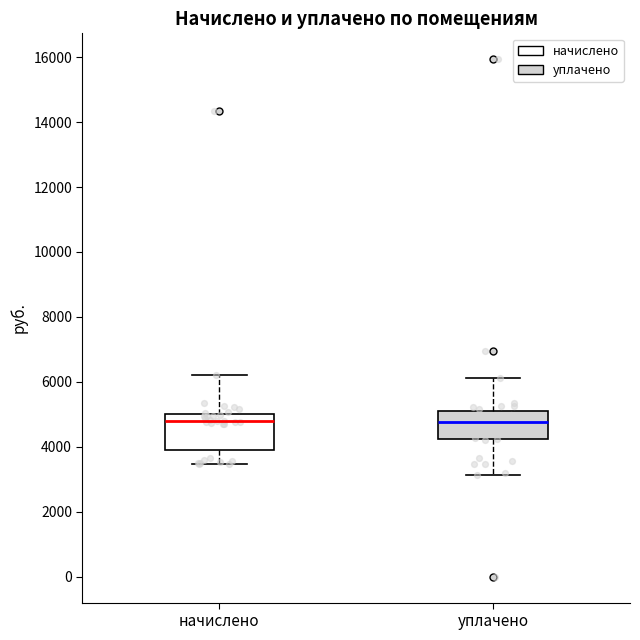

Where does the median line of the box for уплачено sit on the y-axis? The values are not printed on the chart, so give them approximately, as read against the axis.

4800